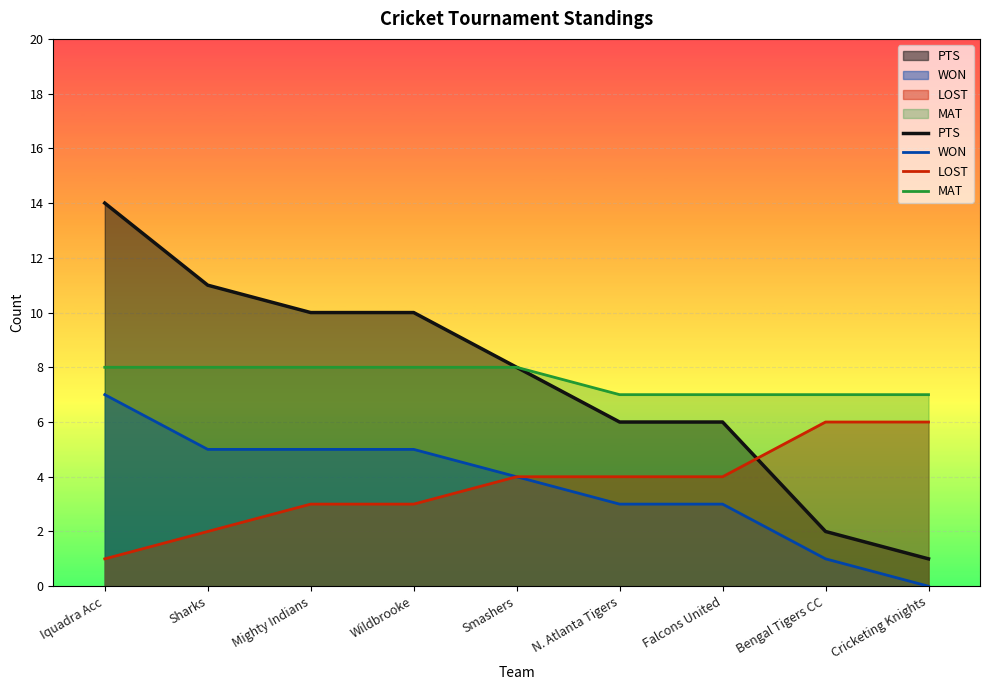

What is the approximate value of LOST at Wildbrooke?

3